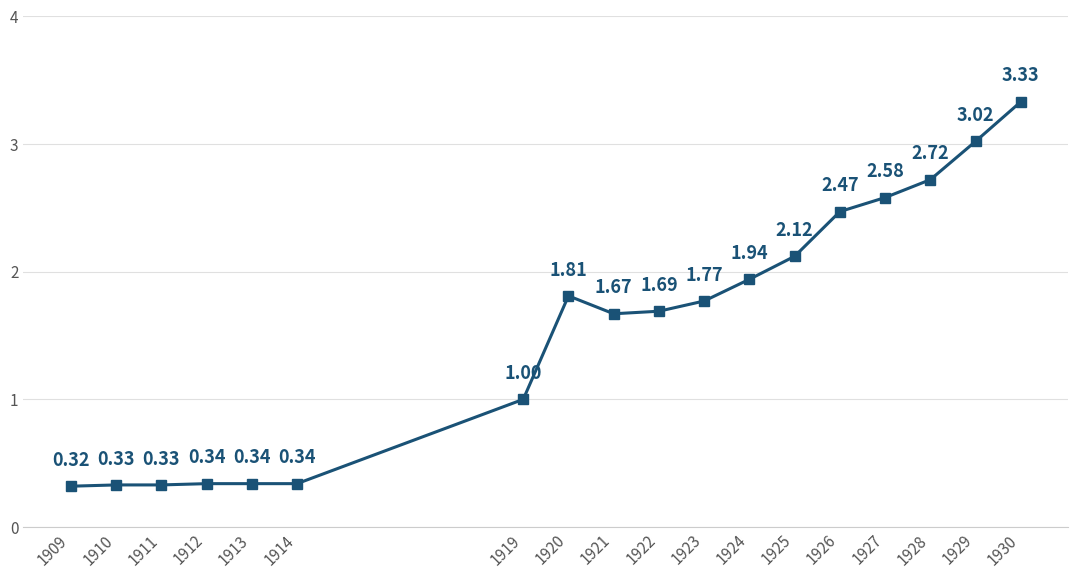

What is the change in value from 1912 to 1923?

+1.4